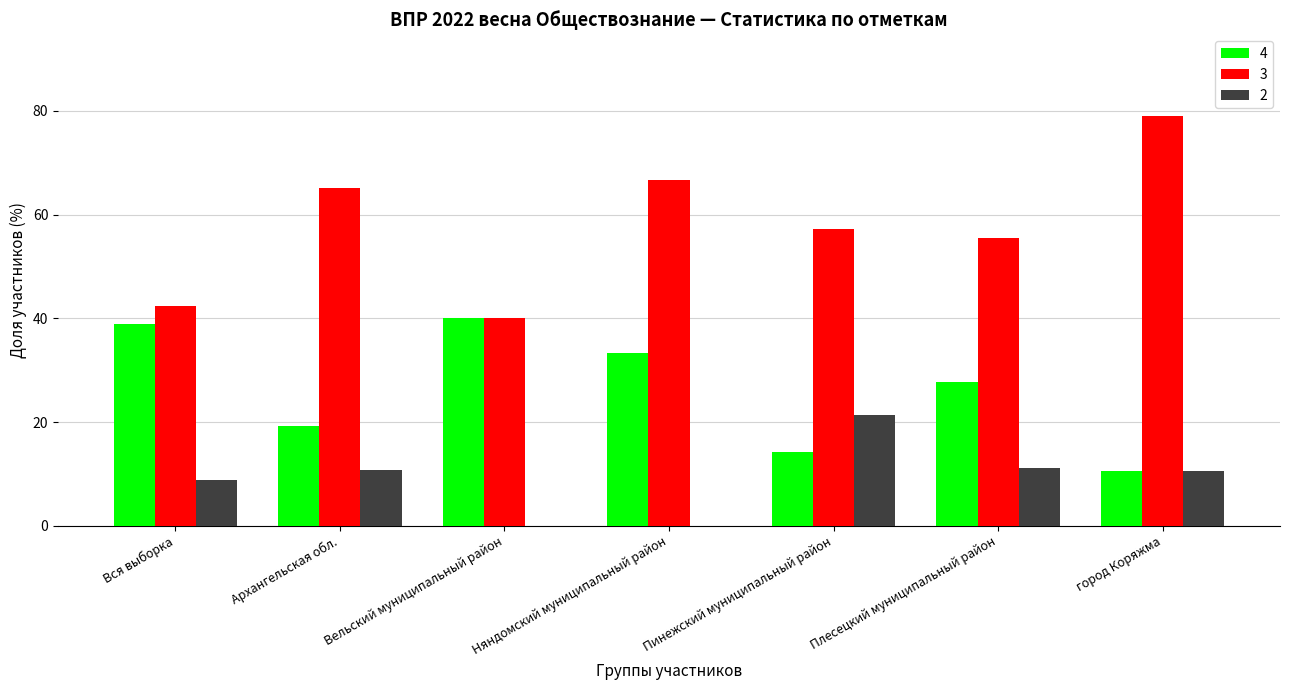

What is the total value across all series at Плесецкий муниципальный район?

94.5